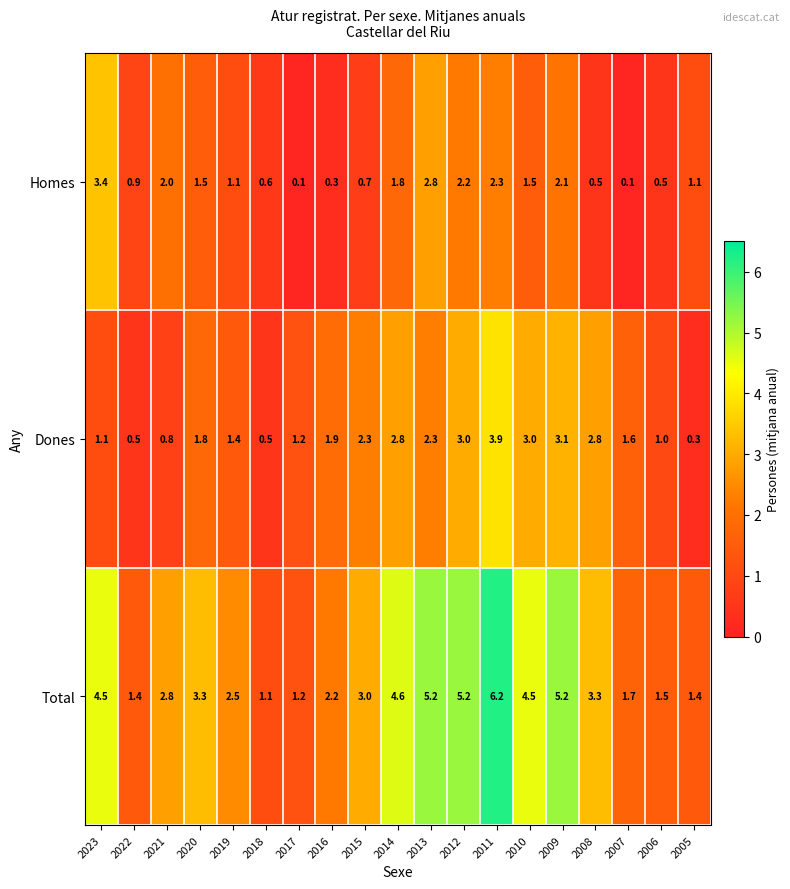

Which series has the largest total across all categories?

Total